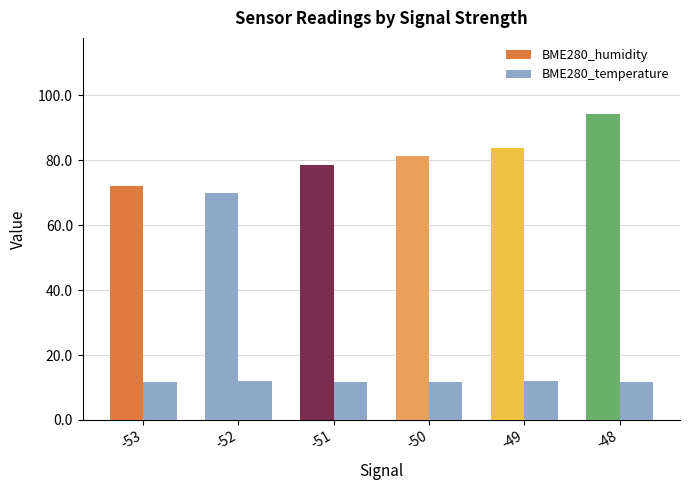

How many bars are there in each group?

2